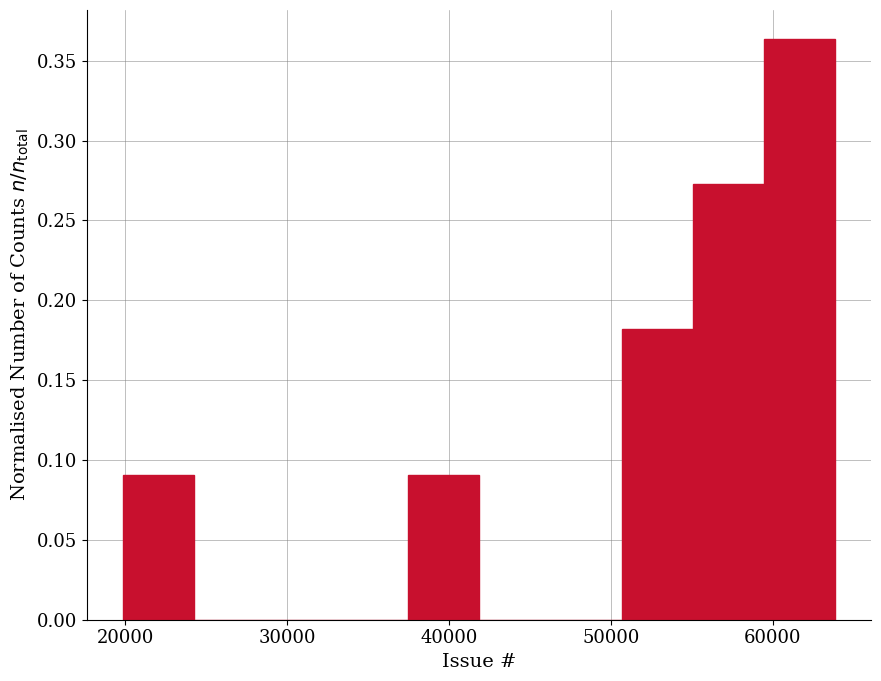

Reading left to right, transcribe this chart: for each bar, give the range it covers on the x-axis and its height. Neither the bar edges nor the heights are printed on the chart, so give them approximately, as read against the axes.

20000 to 24000: 0.090
24000 to 29000: 0
29000 to 33000: 0
33000 to 37000: 0
37000 to 42000: 0.090
42000 to 46000: 0
46000 to 51000: 0
51000 to 55000: 0.180
55000 to 59000: 0.275
59000 to 64000: 0.365